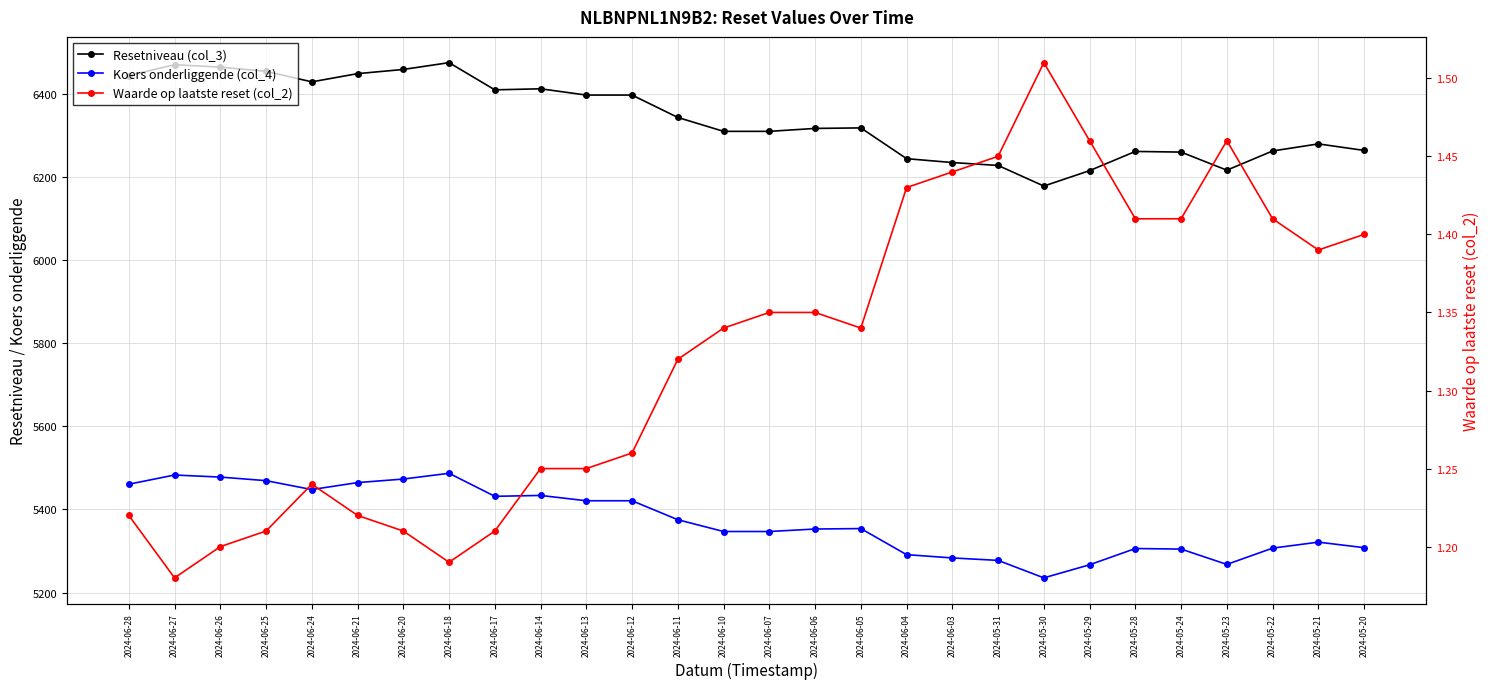

What is the sum of all Waarde op laatste reset (col_2) values?

37.1